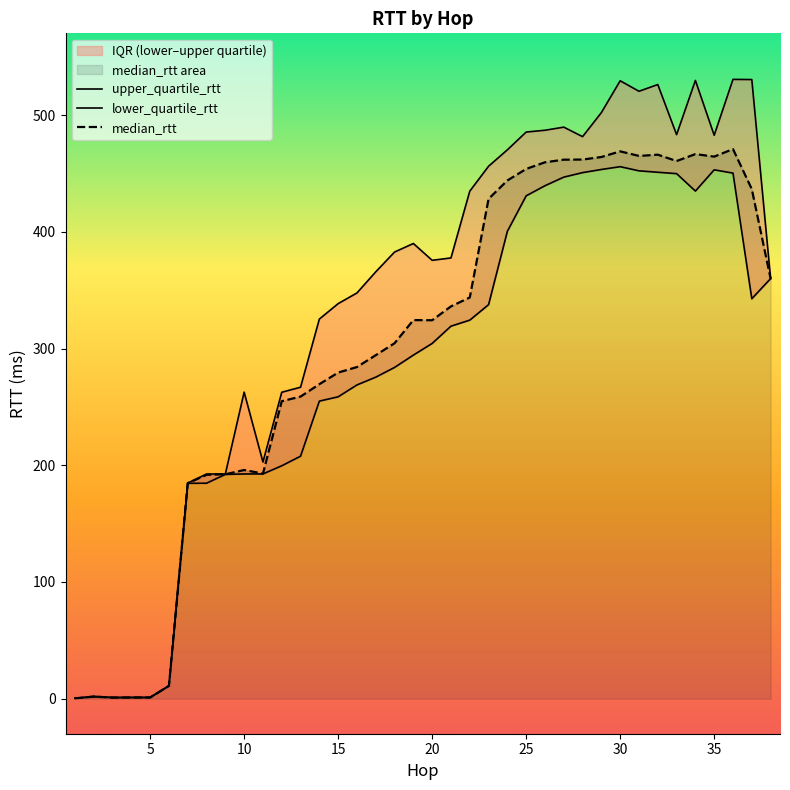

True or false: upper_quartile_rtt and median_rtt cross at least once.

False